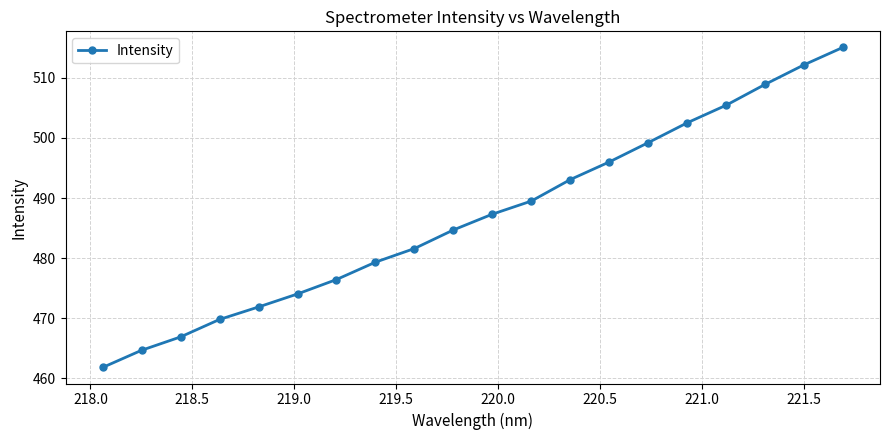

True or false: the data has more than 0 interior local peaks.

False